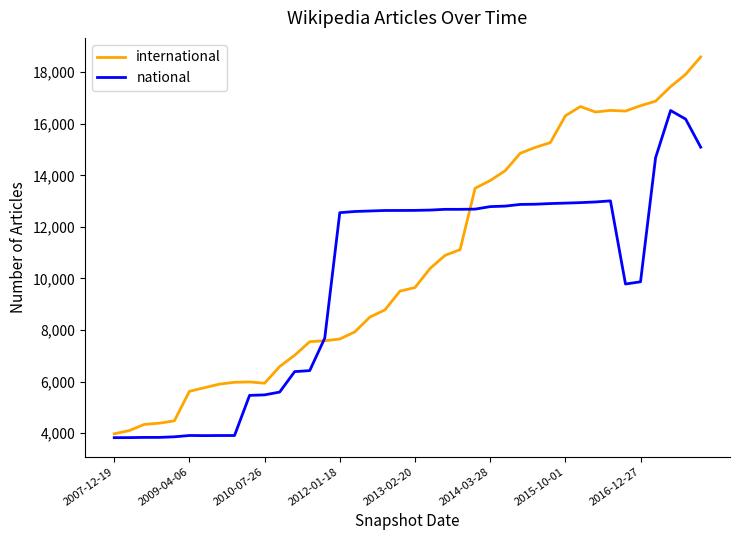

What is the sum of all international values?

426271